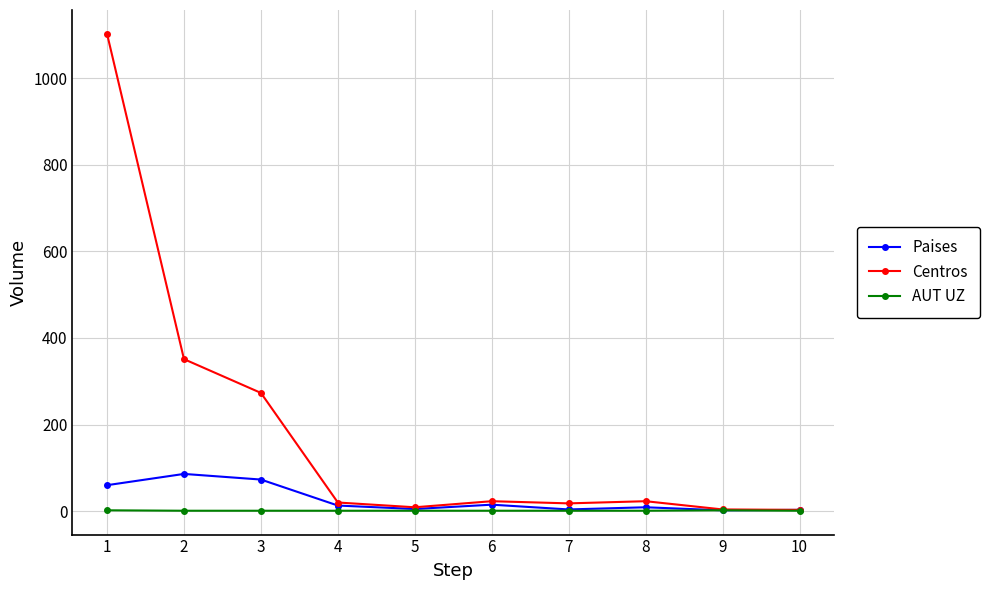

What is the difference between the second highest and minimum values in the Paises series?

71